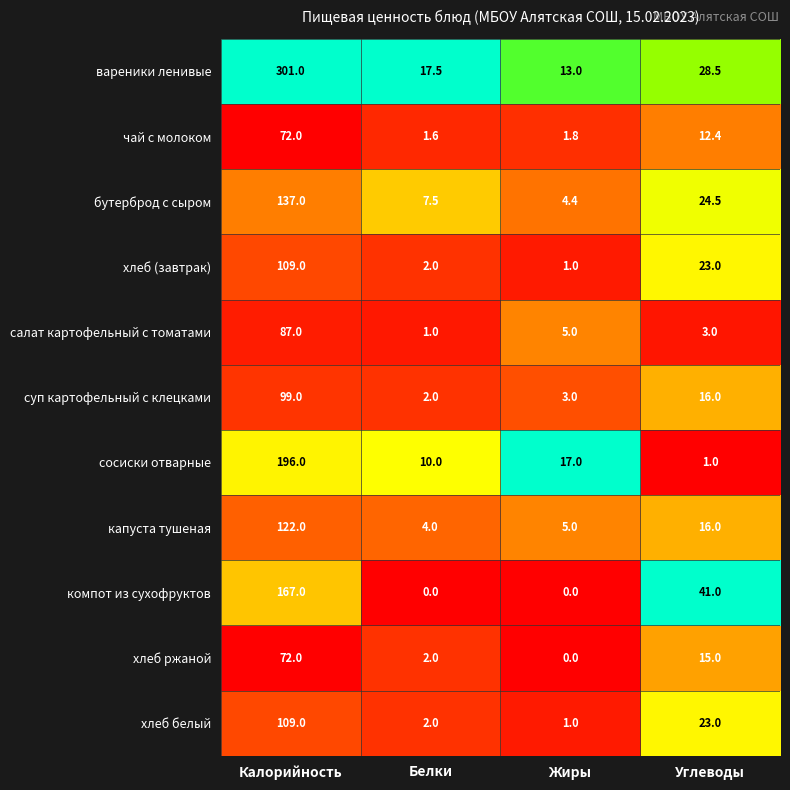

Which series has the widest spread of values?

вареники ленивые